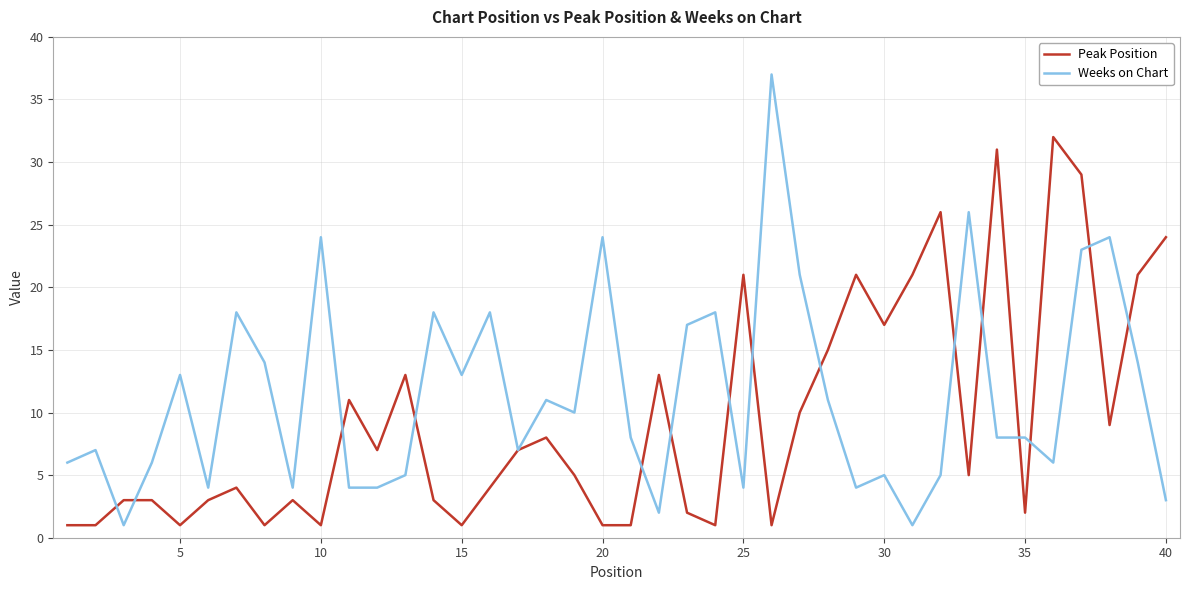

Which series has the largest range (max minus min)?

Weeks on Chart